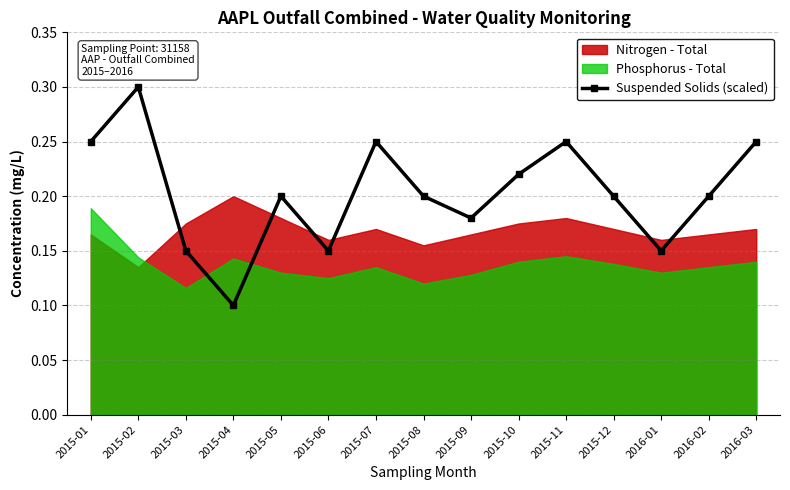

At which category does the data reach its first local peak?

2015-02